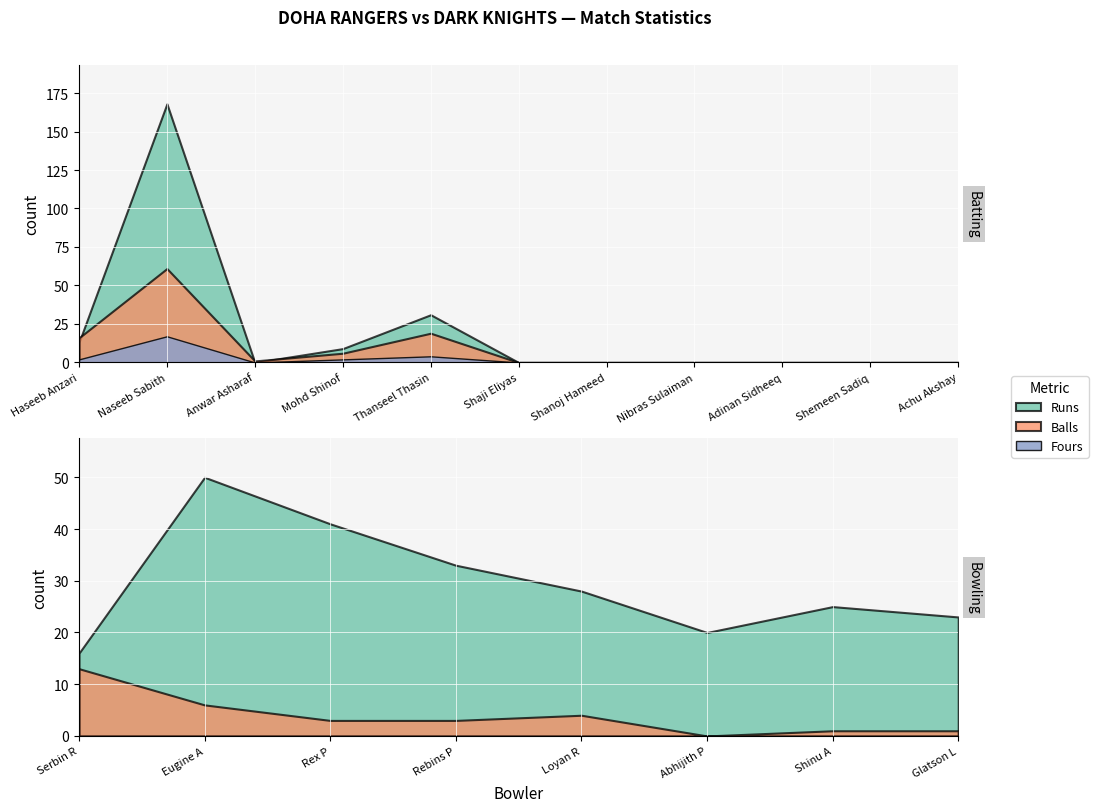

At which category is the sum across all series the highest?

Naseeb Sabith